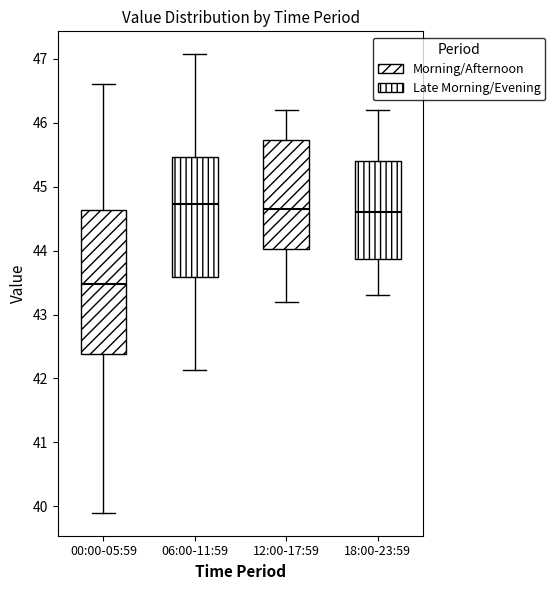

Reading left to right, transcribe this box plot: for each box, give where its median line is, the range the box spans, and where its two whiskers end, as read against the y-axis. The values are not printed on the chart, so give them approximately, as read against the axis.

00:00-05:59: median 43.5, box 42.4 to 44.6, whiskers 39.9 to 46.6
06:00-11:59: median 44.7, box 43.6 to 45.5, whiskers 42.1 to 47.1
12:00-17:59: median 44.7, box 44.0 to 45.7, whiskers 43.2 to 46.2
18:00-23:59: median 44.6, box 43.9 to 45.4, whiskers 43.3 to 46.2